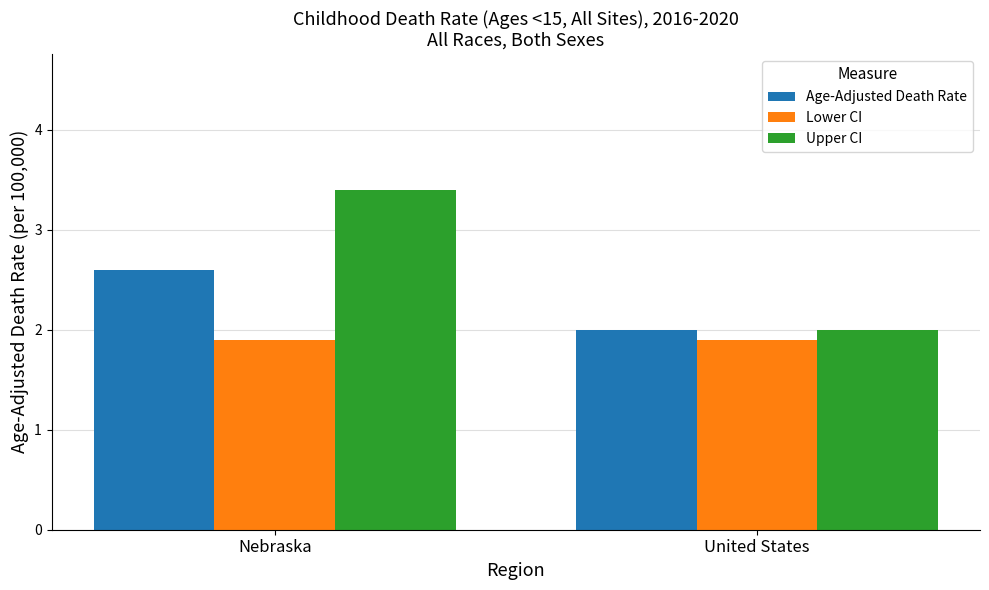

At how many categories does at least one series exceed 3?

1